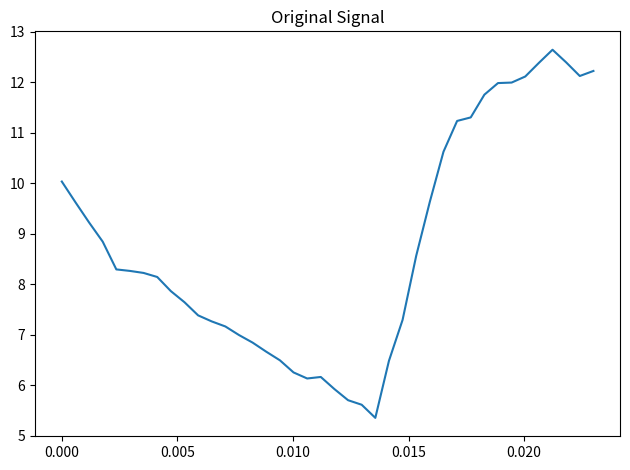

What is the difference between the maximum and minimum values?

7.3